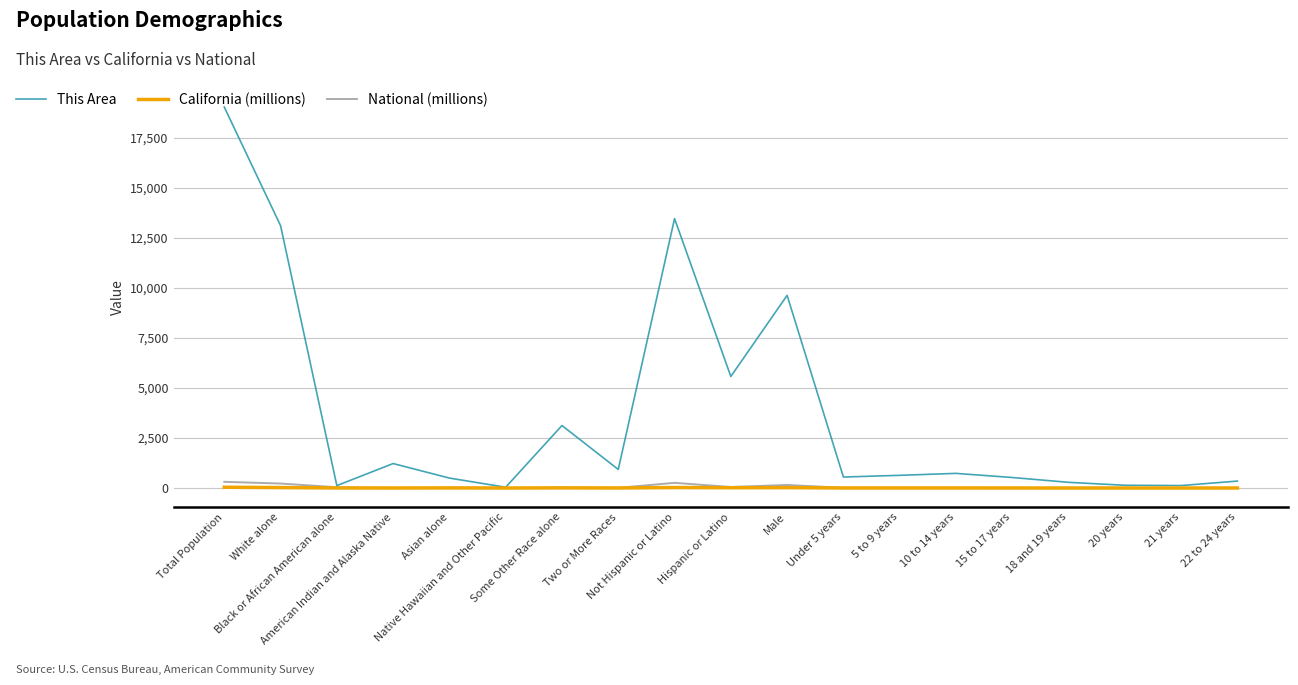

Between Hispanic or Latino and 21 years, which series saw the biggest shift?

This Area